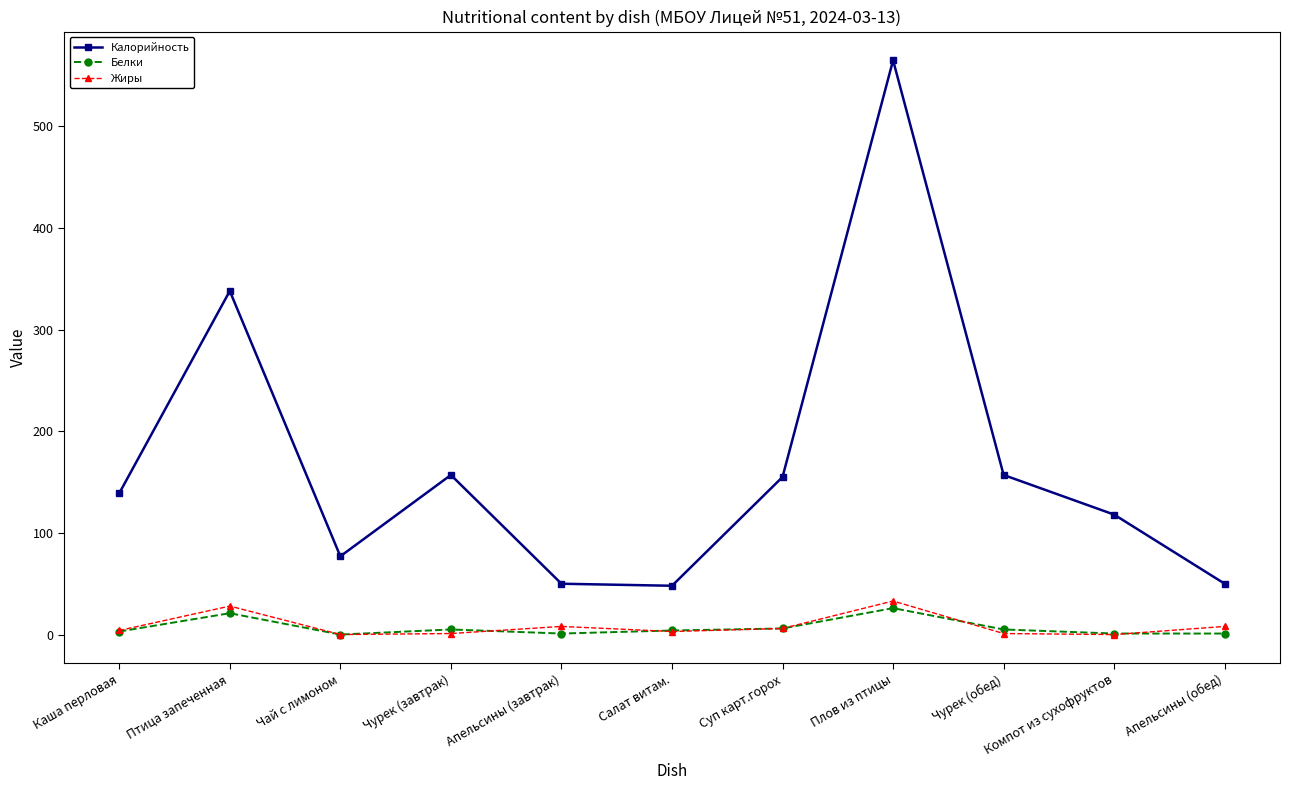

At which category is the sum across all series the highest?

Плов из птицы